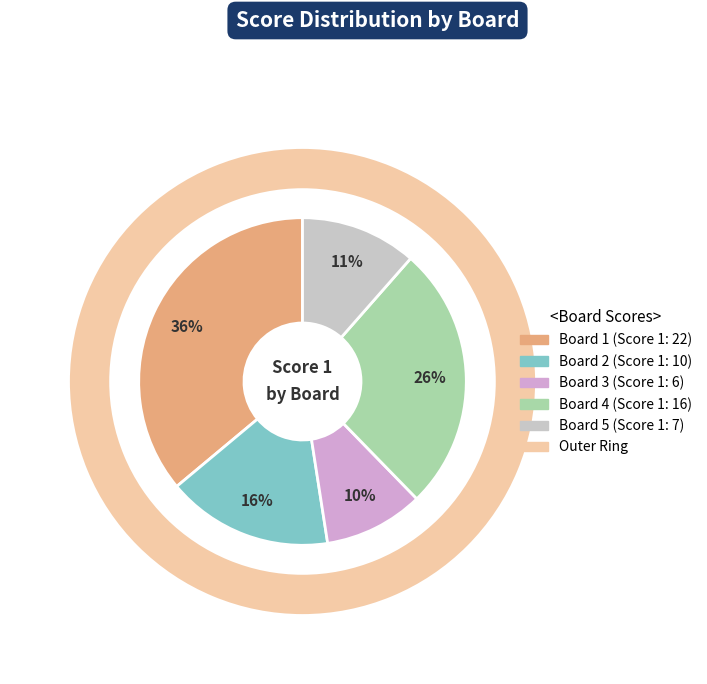

Does Board 5 account for over 50% of the chart?

No